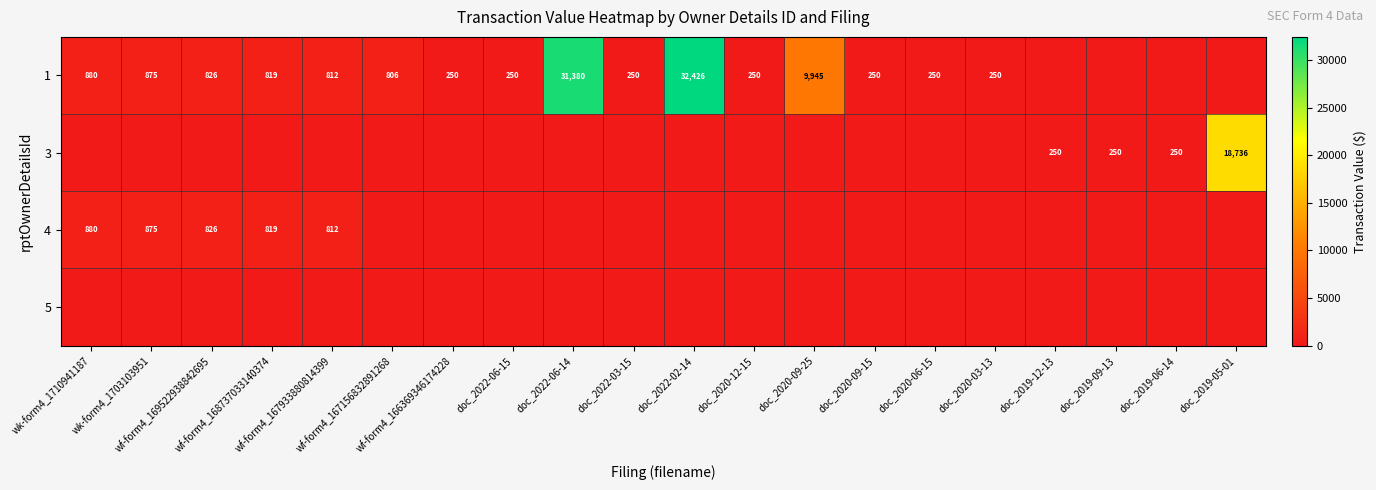

Which label corresponds to the smallest value in the chart?

doc_2019-12-13